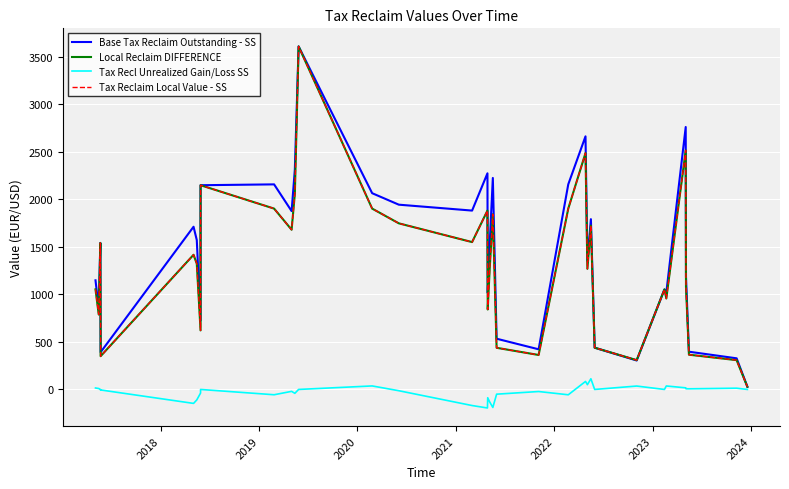

What is the difference between the second highest and second lowest values in the Tax Reclaim Local Value - SS series?

2207.5